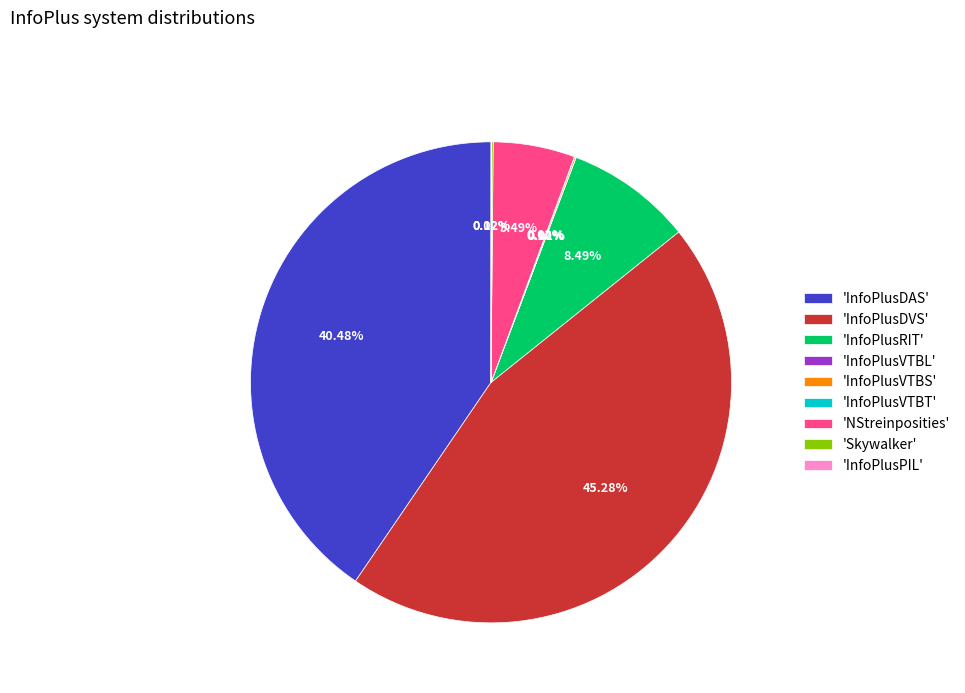

Is the sum of 'NStreinposities' and 'InfoPlusDVS' greater than half?

Yes